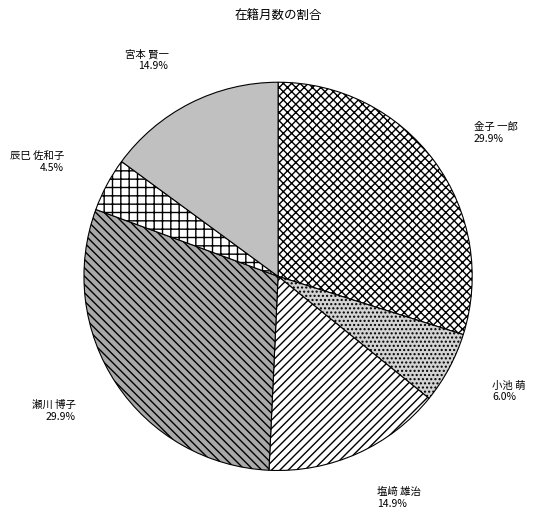

What is the total percentage of 塩﨑 雄治 and 金子 一郎?

44.8%